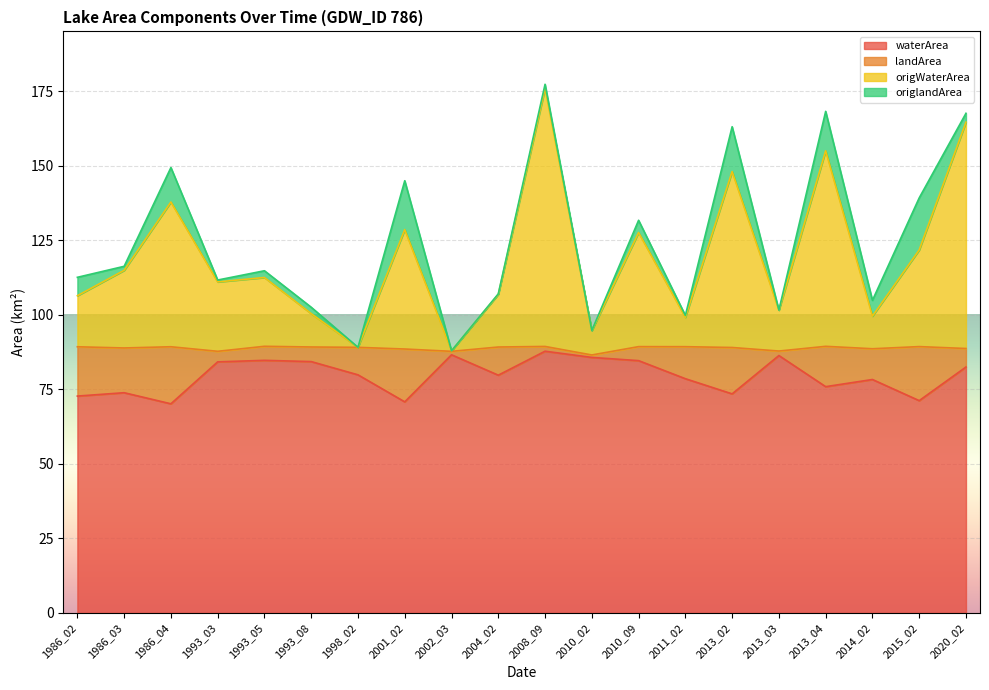

Where does the waterArea series first go above 79?

1993_03